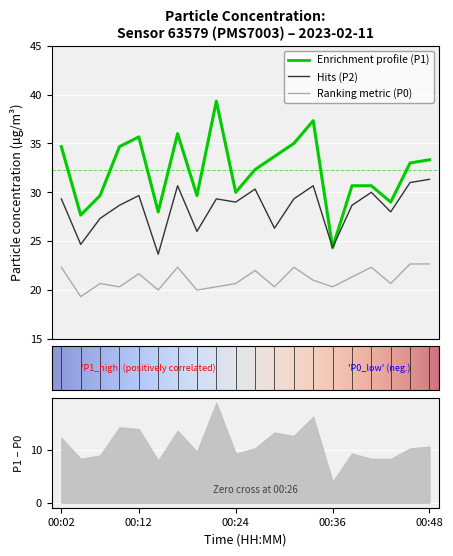

The value of P2 at 00:19 is 14.6. True or false?

False